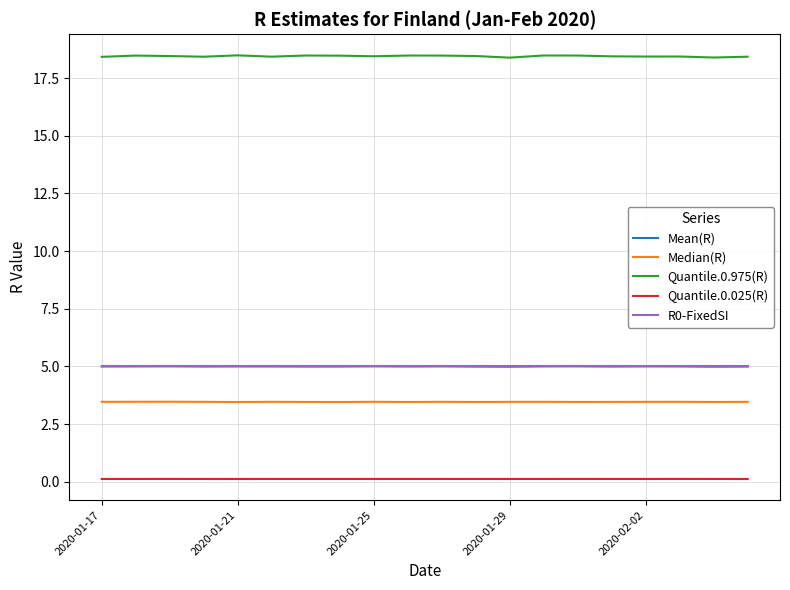

What is the maximum value shown in the chart?

18.5